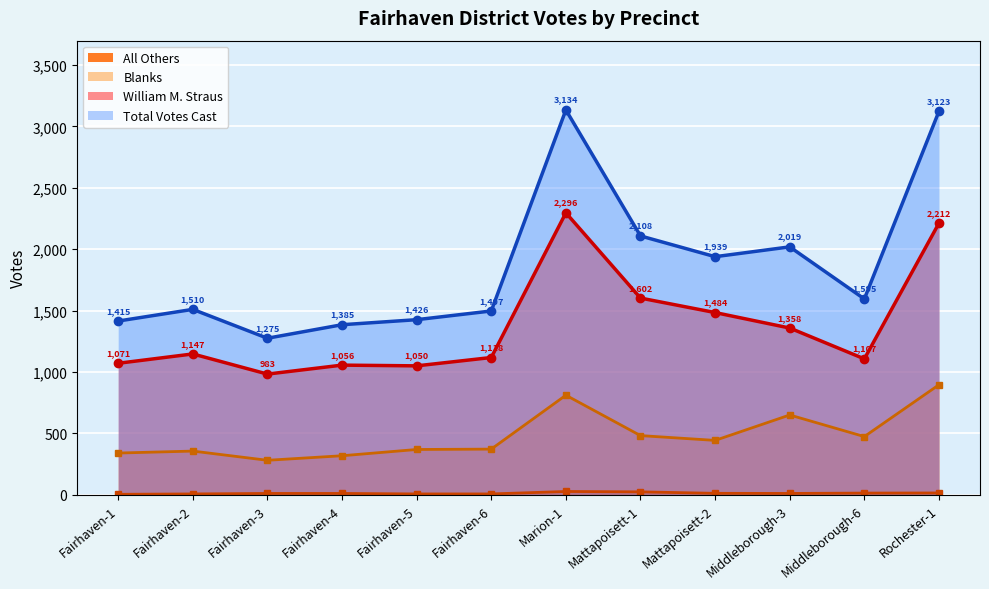

At which category is the sum across all series the highest?

Marion-1